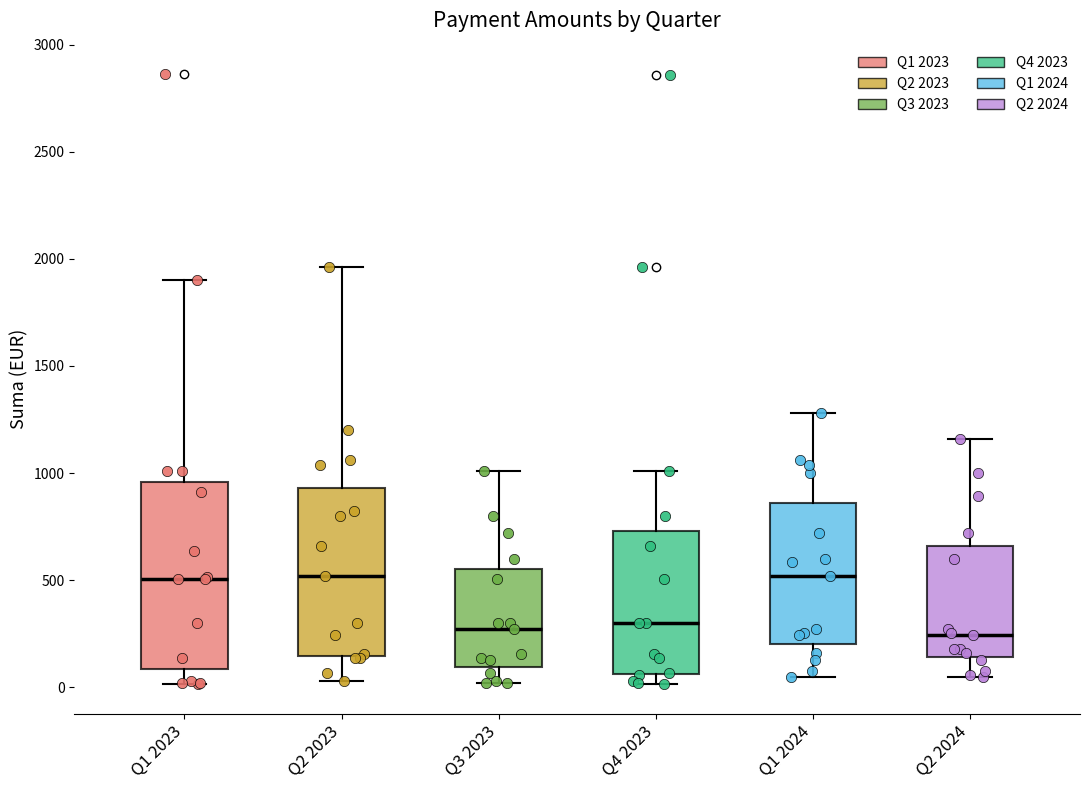

Reading left to right, read every box against the y-axis: the position of its median line, the range the box covers, and the ends of its whiskers. The values are not printed on the chart, so give them approximately, as read against the axis.

Q1 2023: median 500, box 100 to 950, whiskers 0 to 1900
Q2 2023: median 500, box 150 to 950, whiskers 50 to 1950
Q3 2023: median 250, box 100 to 550, whiskers 0 to 1000
Q4 2023: median 300, box 50 to 750, whiskers 0 to 1000
Q1 2024: median 500, box 200 to 850, whiskers 50 to 1300
Q2 2024: median 250, box 150 to 650, whiskers 50 to 1150